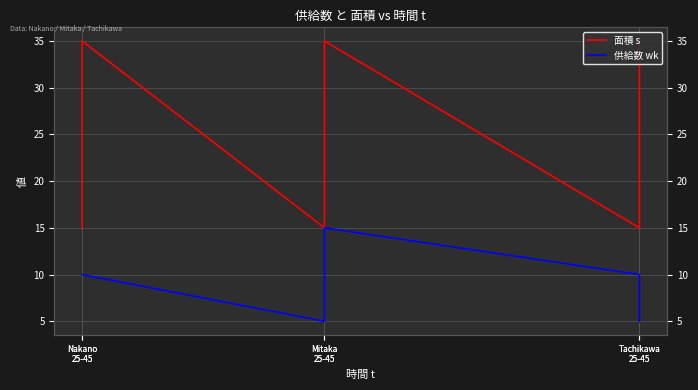

True or false: 供給数 wk has a value of 10 at Nakano
25-45.

True